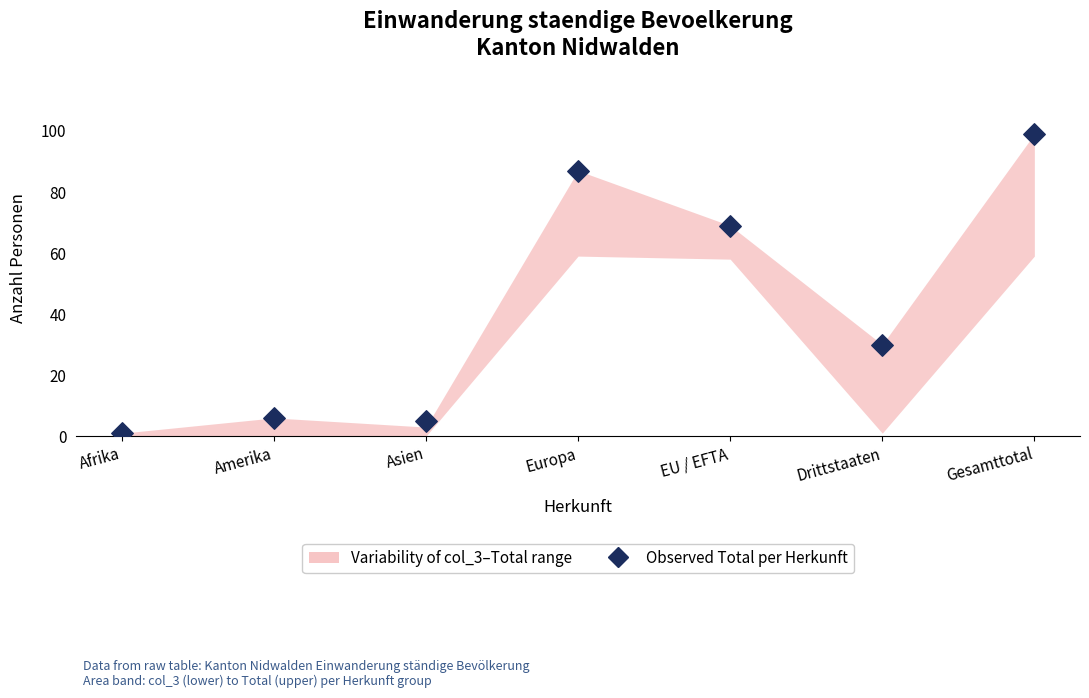

What is the average Y value?

42